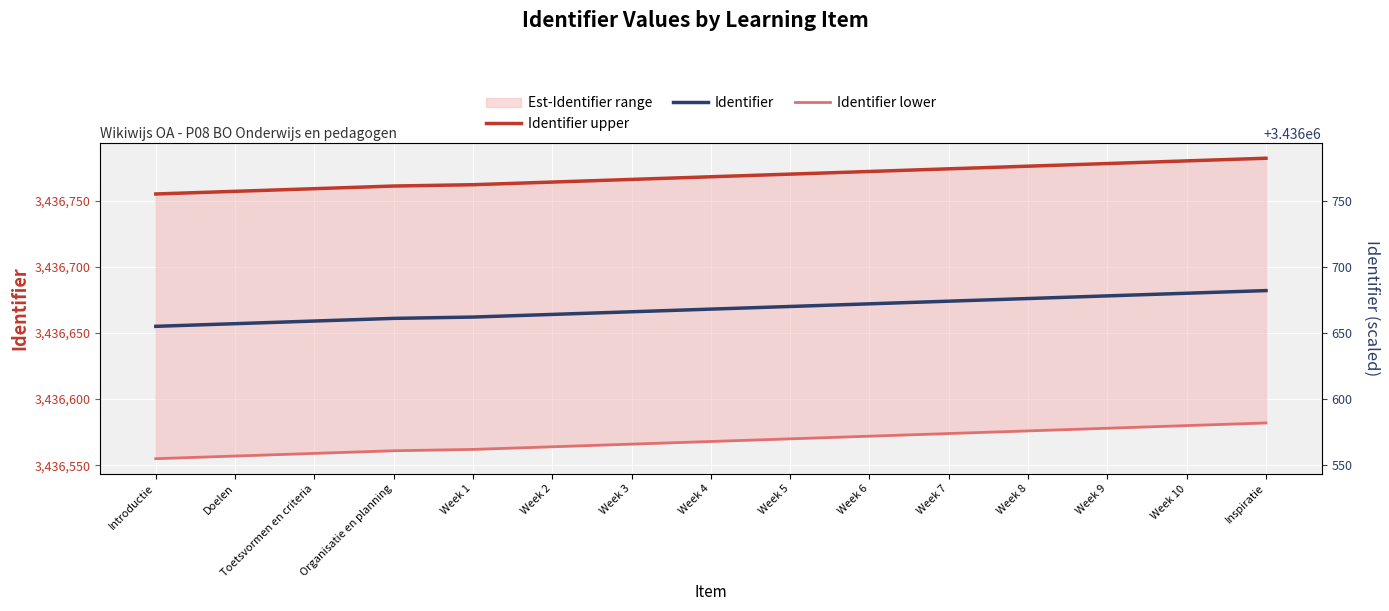

What is the average value of the Identifier series?

3436668